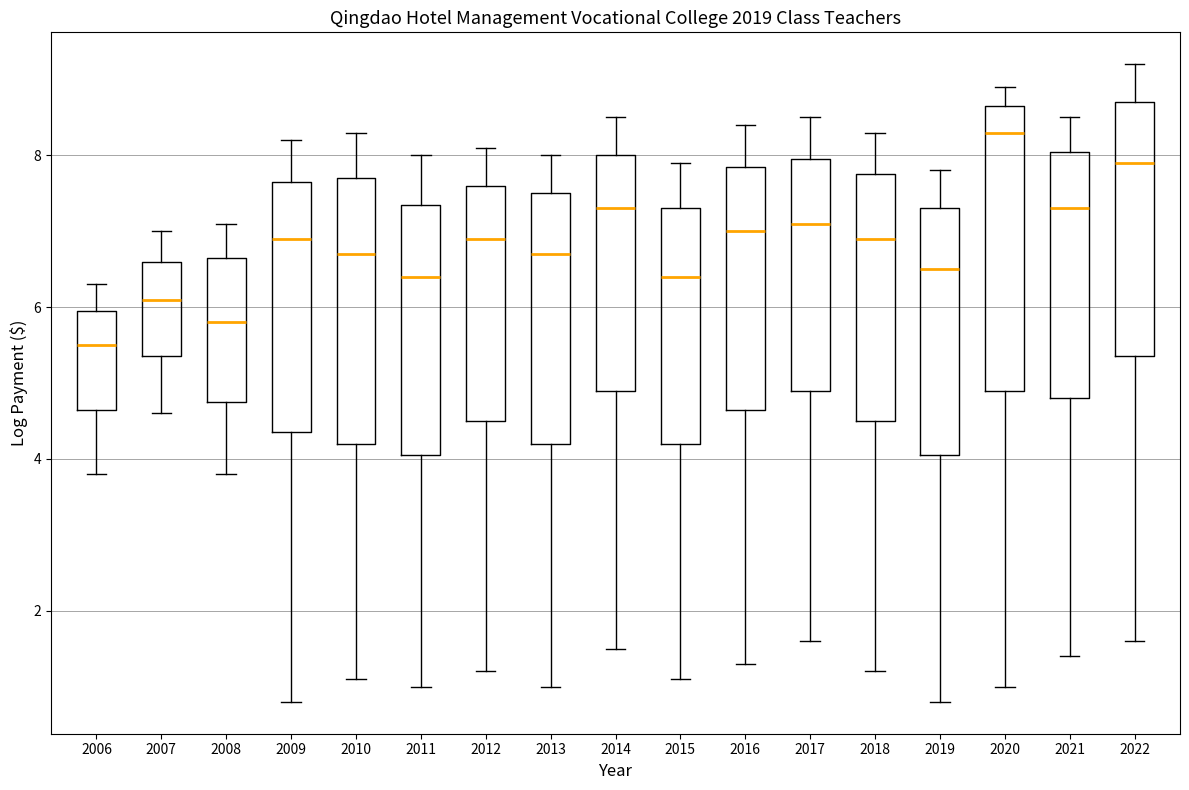

Reading left to right, read every box against the y-axis: the position of its median line, the range the box covers, and the ends of its whiskers. The values are not printed on the chart, so give them approximately, as read against the axis.

2006: median 5.6, box 4.6 to 6.0, whiskers 3.8 to 6.4
2007: median 6.2, box 5.4 to 6.6, whiskers 4.6 to 7.0
2008: median 5.8, box 4.8 to 6.6, whiskers 3.8 to 7.2
2009: median 7.0, box 4.4 to 7.6, whiskers 0.8 to 8.2
2010: median 6.8, box 4.2 to 7.8, whiskers 1.2 to 8.4
2011: median 6.4, box 4.0 to 7.4, whiskers 1.0 to 8.0
2012: median 7.0, box 4.6 to 7.6, whiskers 1.2 to 8.2
2013: median 6.8, box 4.2 to 7.6, whiskers 1.0 to 8.0
2014: median 7.4, box 5.0 to 8.0, whiskers 1.6 to 8.6
2015: median 6.4, box 4.2 to 7.4, whiskers 1.2 to 8.0
2016: median 7.0, box 4.6 to 7.8, whiskers 1.4 to 8.4
2017: median 7.2, box 5.0 to 8.0, whiskers 1.6 to 8.6
2018: median 7.0, box 4.6 to 7.8, whiskers 1.2 to 8.4
2019: median 6.6, box 4.0 to 7.4, whiskers 0.8 to 7.8
2020: median 8.4, box 5.0 to 8.6, whiskers 1.0 to 9.0
2021: median 7.4, box 4.8 to 8.0, whiskers 1.4 to 8.6
2022: median 8.0, box 5.4 to 8.8, whiskers 1.6 to 9.2